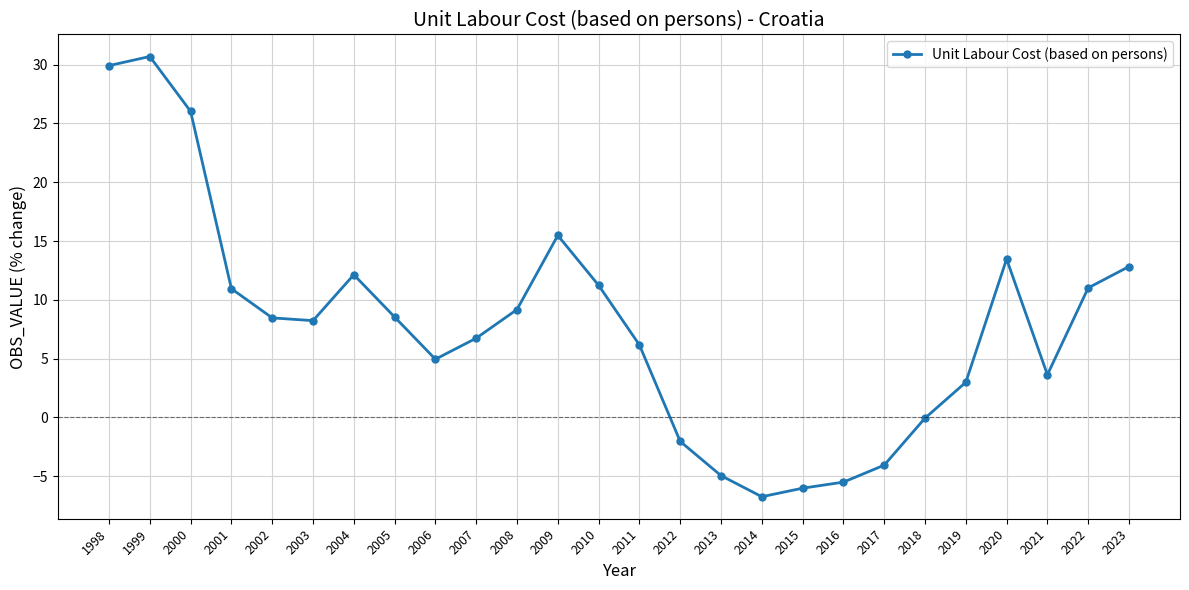

What is the value of the 6th point from the left?

8.2